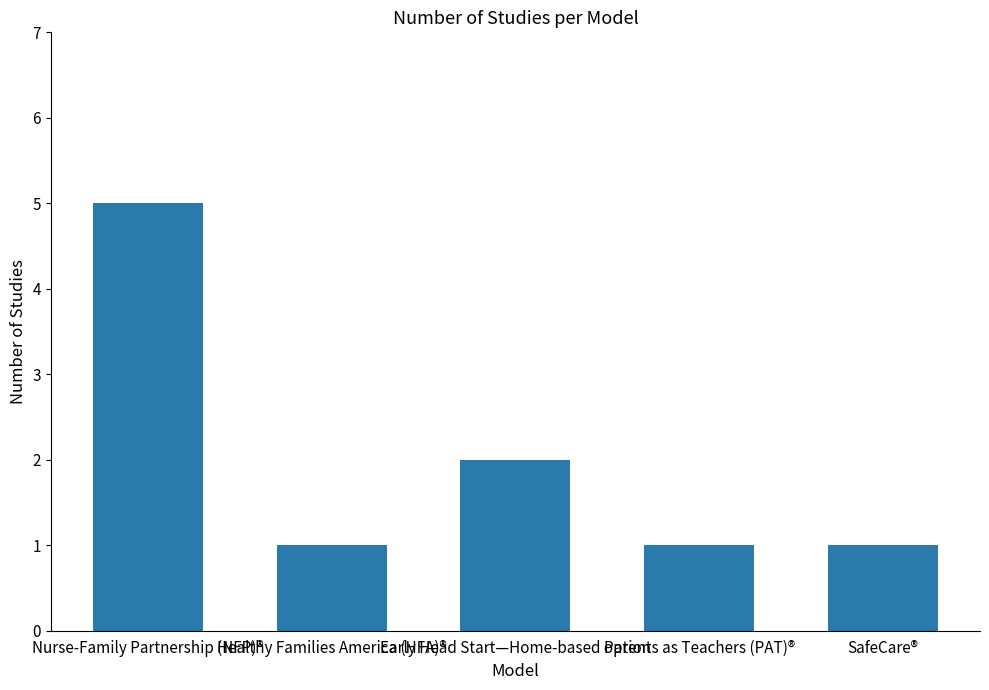

True or false: the data shows 1 at Healthy Families America (HFA)®.

True